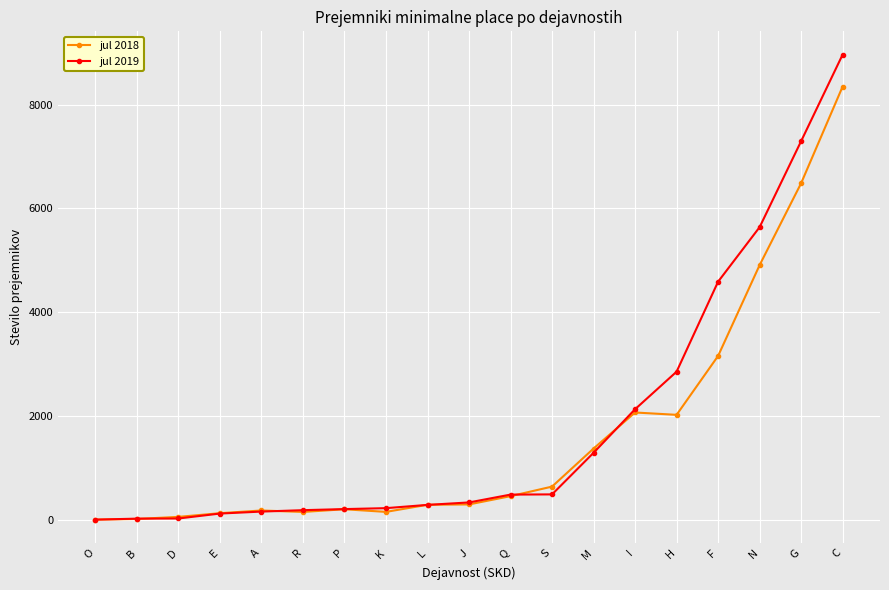

What is the sum of all jul 2019 values?

35354